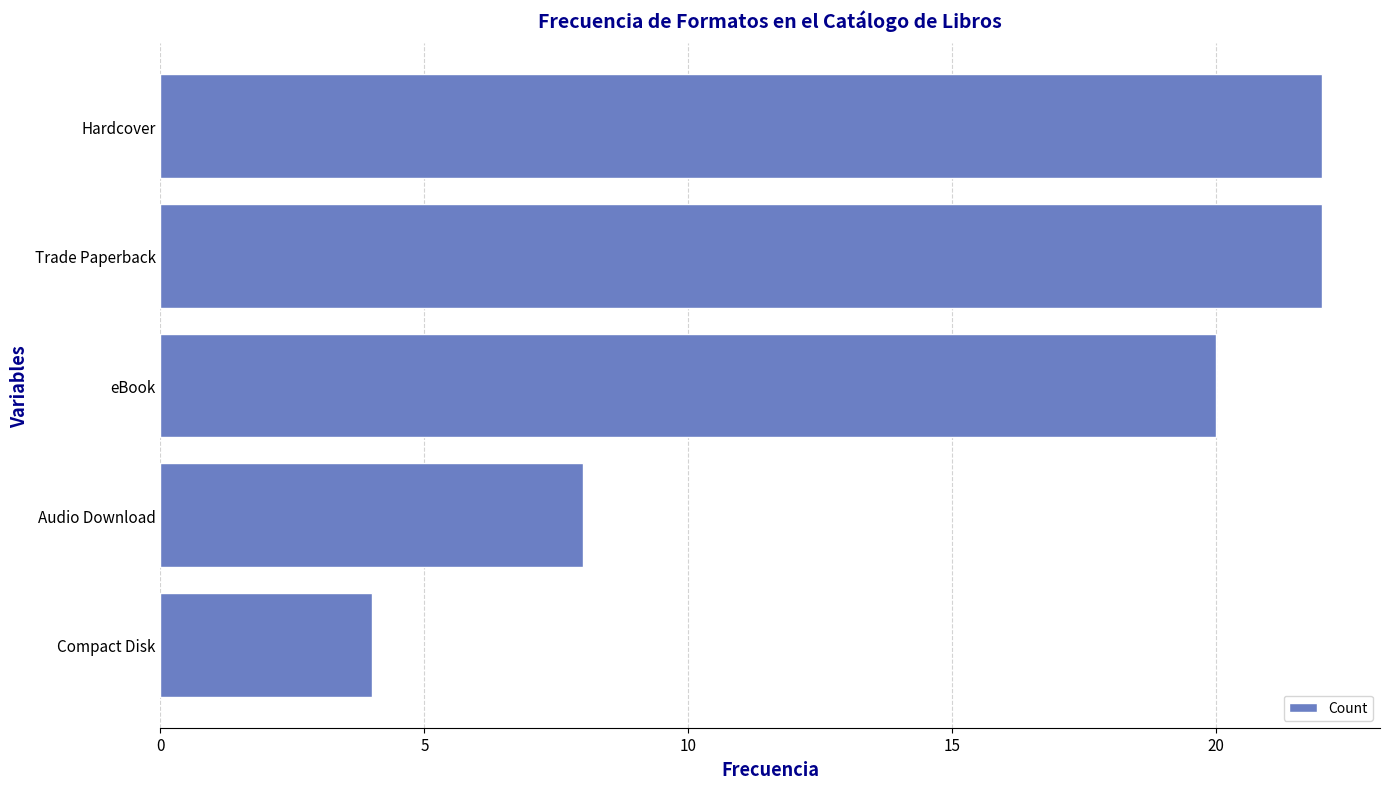

At which label is the value closest to 13?

Audio Download